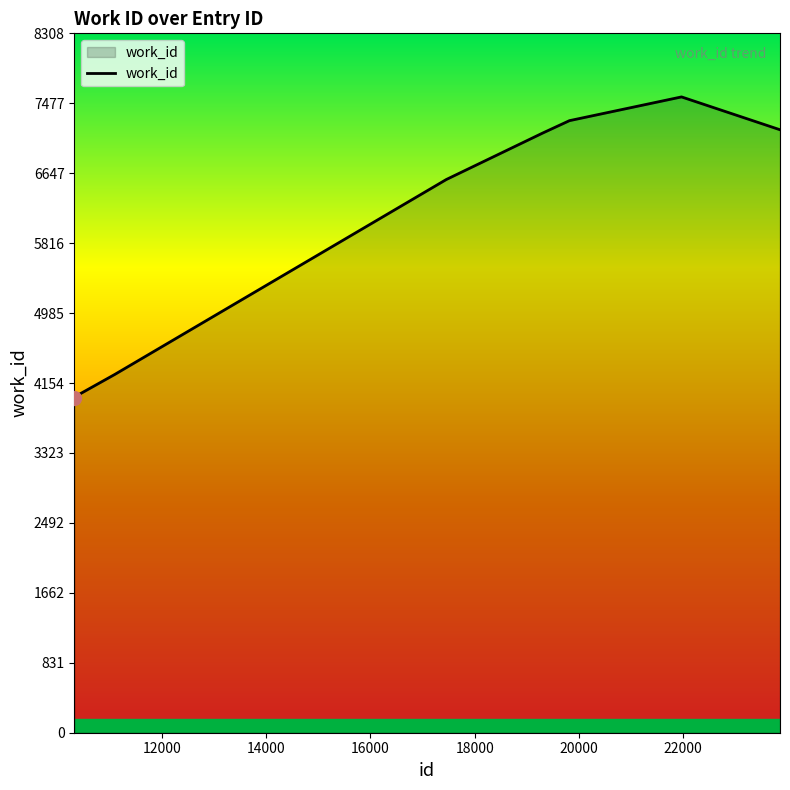

What is the difference between the maximum and minimum values?

3579